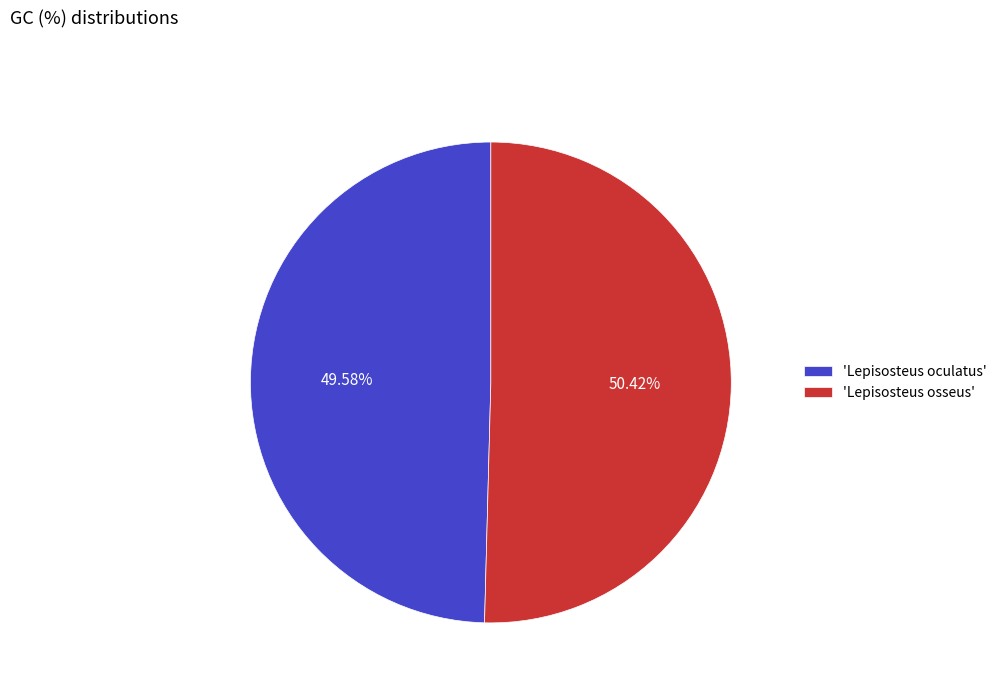

To the nearest percent, what is the average slice percentage?

50%